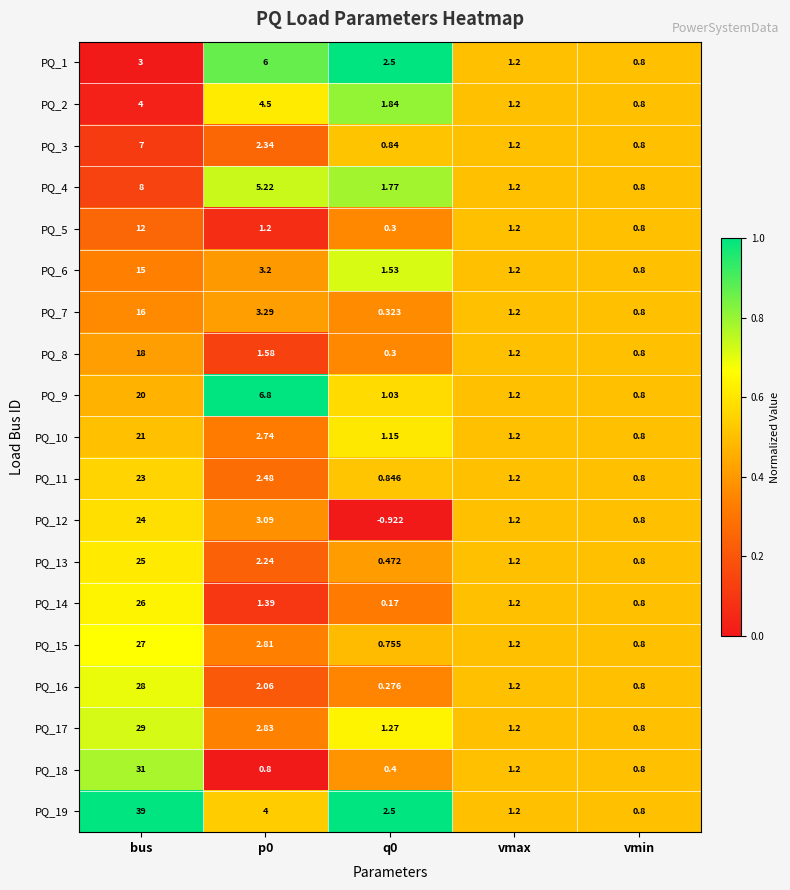

At which label does PQ_8 reach its peak?

bus